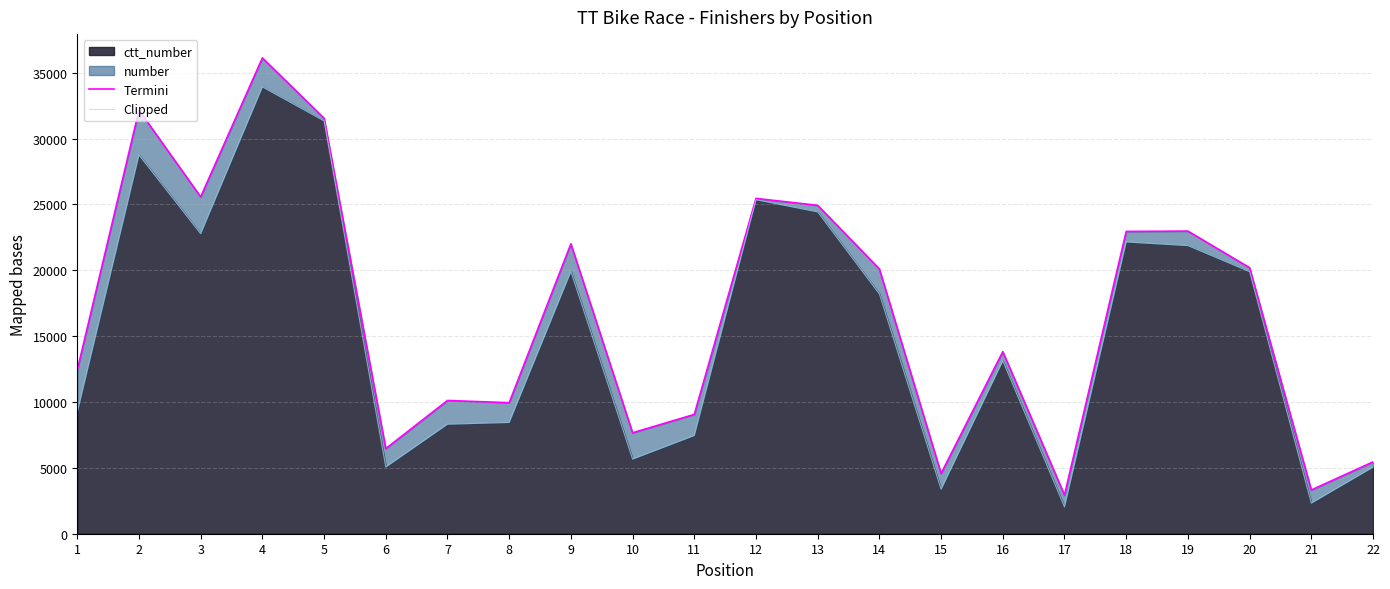

What is the value of the Termini point at the 17th from the left?

2938